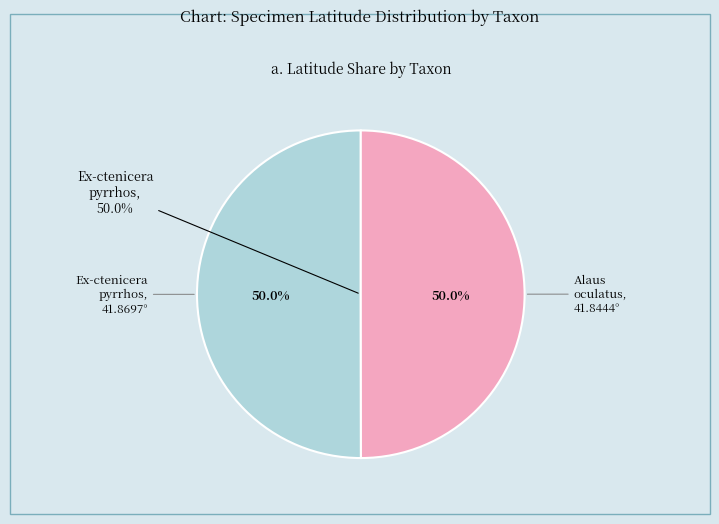

Does Ex-ctenicera pyrrhos (Iowa, Clinton, 2017-07-02) represent more than half of the total?

Yes